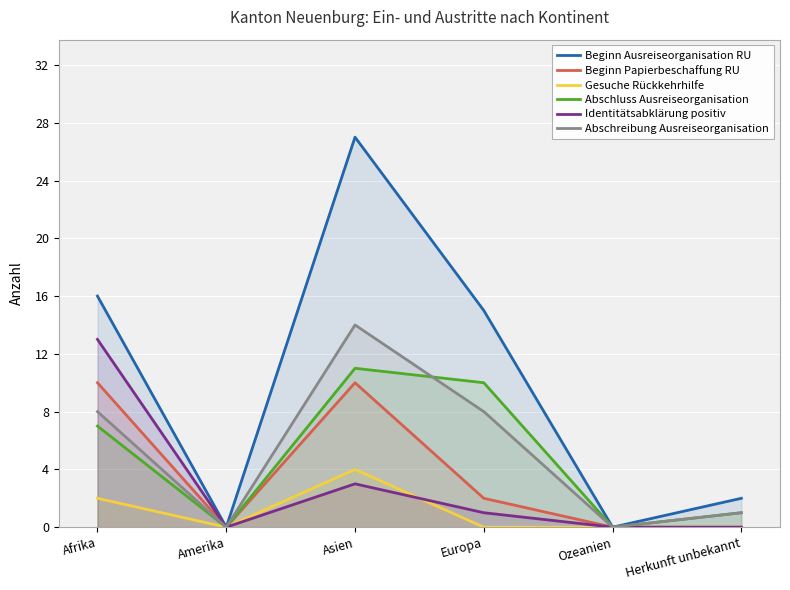

True or false: Beginn Papierbeschaffung RU and Abschreibung Ausreiseorganisation intersect in this chart.

False